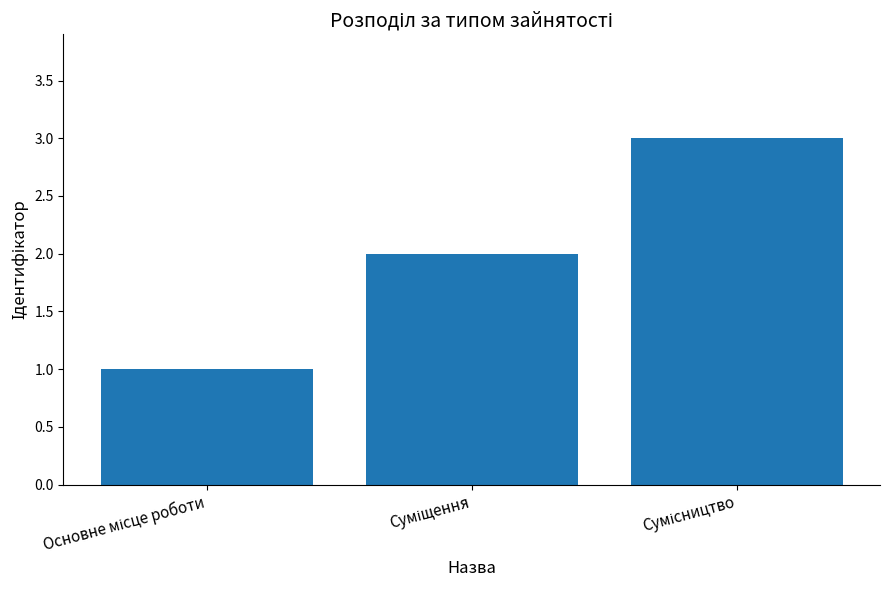

What is the greatest value displayed?

3